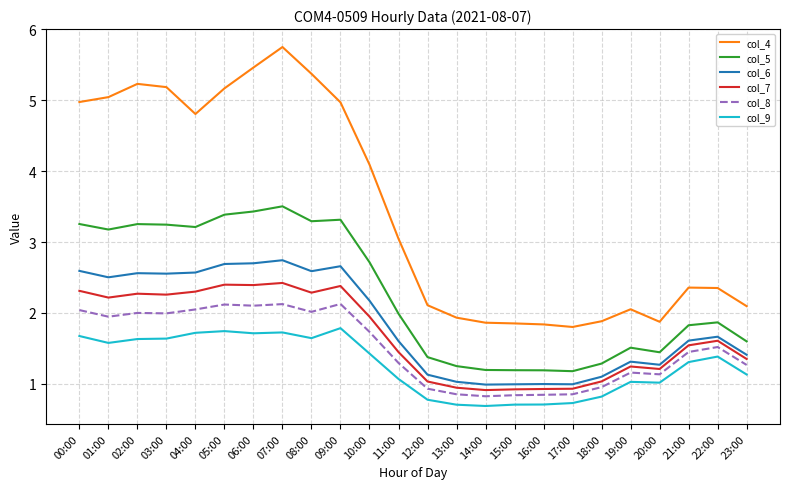

What is the lowest value of the col_6 series?

1.0